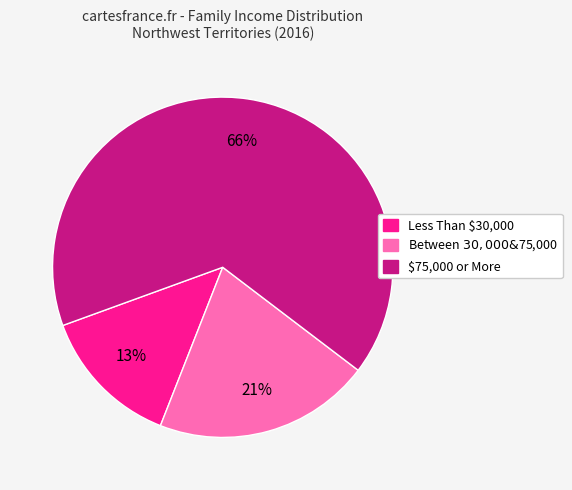

Is Between $30,000 & $75,000 the majority of the pie?

No